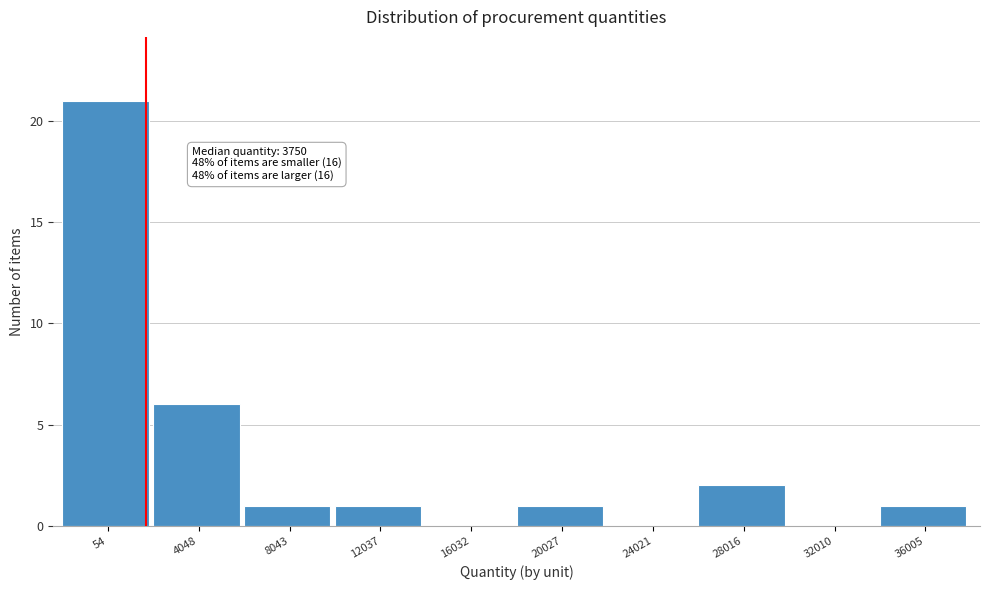

Reading left to right, list all the values displayed in this chart.

54=21	4048=6	8043=1	12037=1	16032=0	20027=1	24021=0	28016=2	32010=0	36005=1